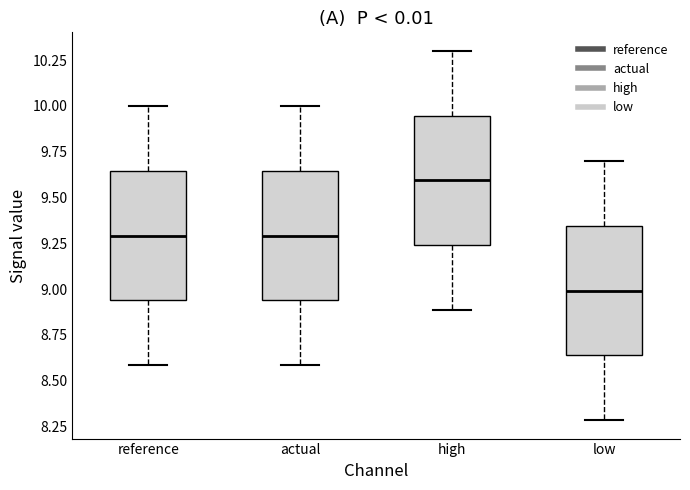

Reading left to right, transcribe this box plot: for each box, give where its median line is, the range the box spans, and where its two whiskers end, as read against the y-axis. The values are not printed on the chart, so give them approximately, as read against the axis.

reference: median 9.30, box 8.95 to 9.65, whiskers 8.60 to 10.00
actual: median 9.30, box 8.95 to 9.65, whiskers 8.60 to 10.00
high: median 9.60, box 9.25 to 9.95, whiskers 8.90 to 10.30
low: median 9.00, box 8.65 to 9.35, whiskers 8.30 to 9.70